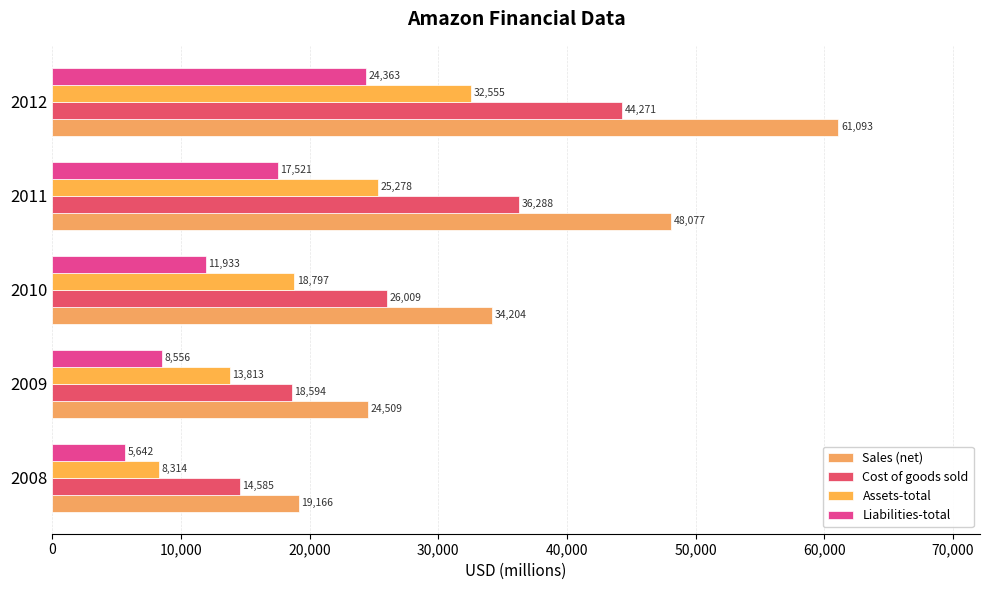

How many data points in Assets-total are less than 18797?

2